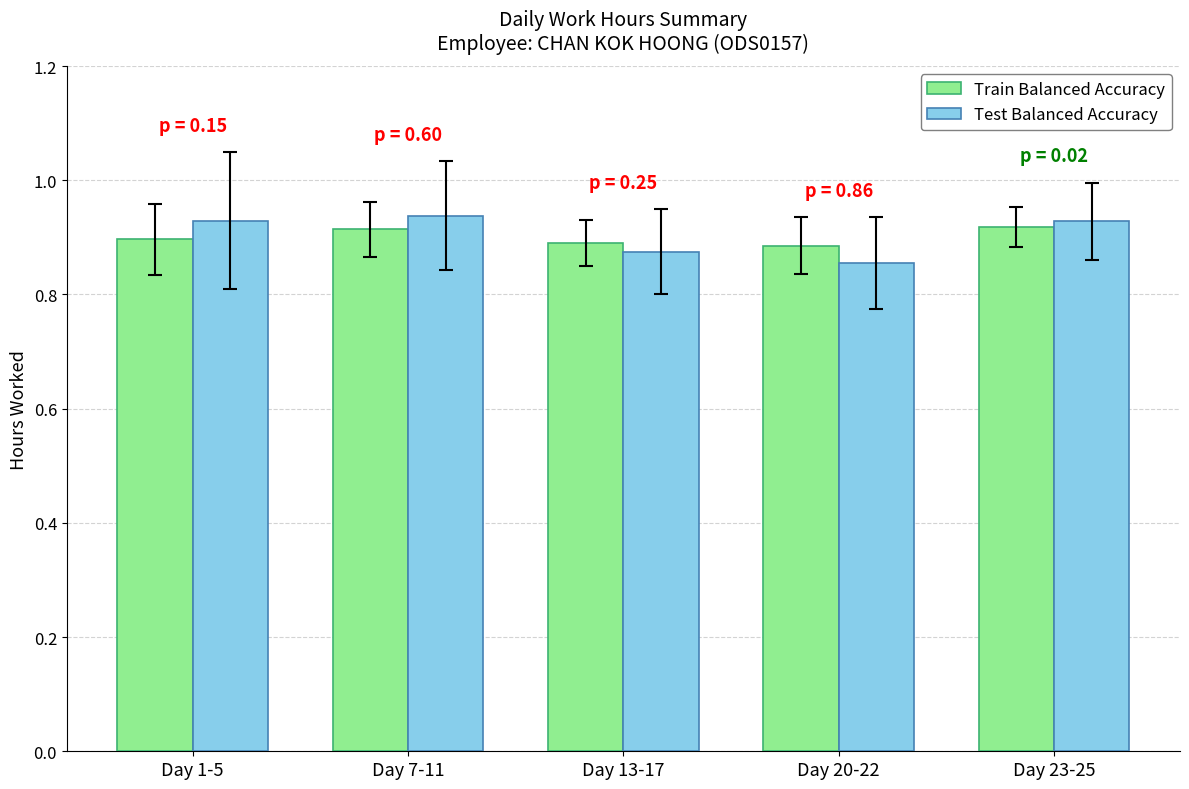

Rank the series at Day 20-22 from highest to lowest value.

Train Balanced Accuracy, Test Balanced Accuracy